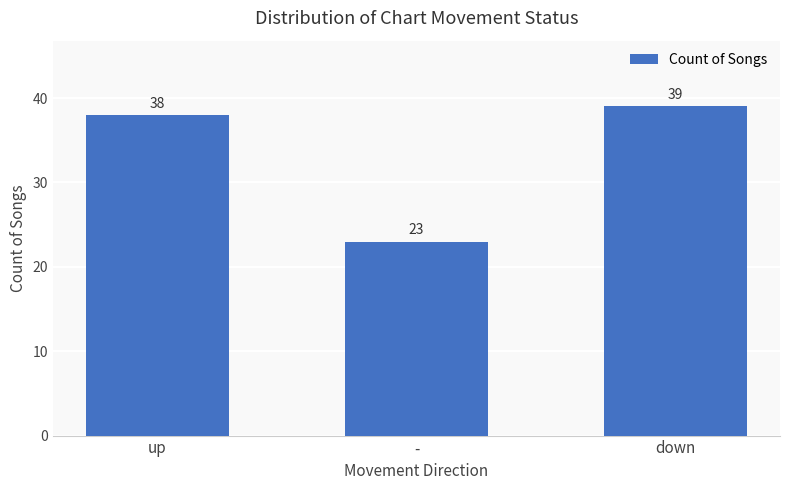

Which label corresponds to the largest value in the chart?

down